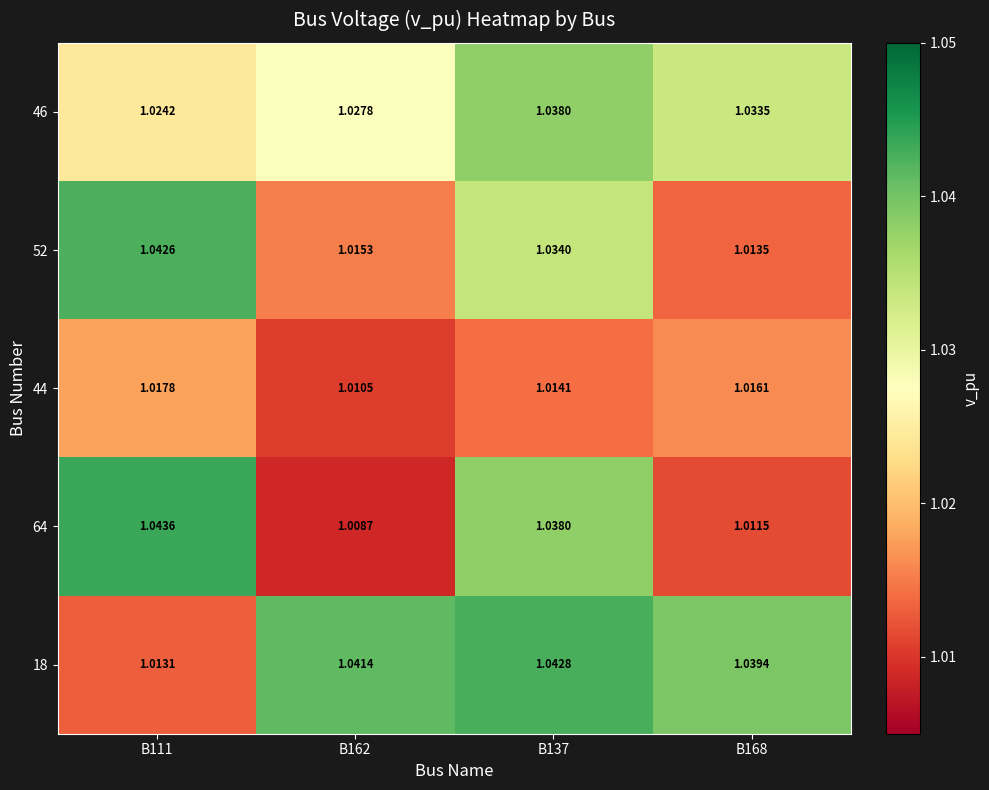

At which category does the chart reach its minimum across all series?

B162